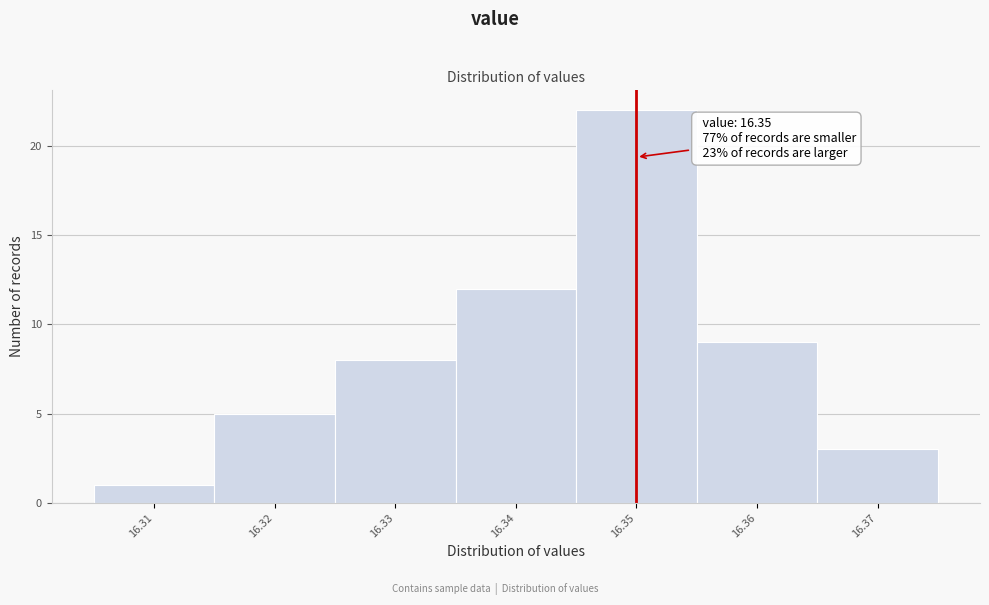

Over which range of the x-axis is the bar tallest?

16.345 to 16.355